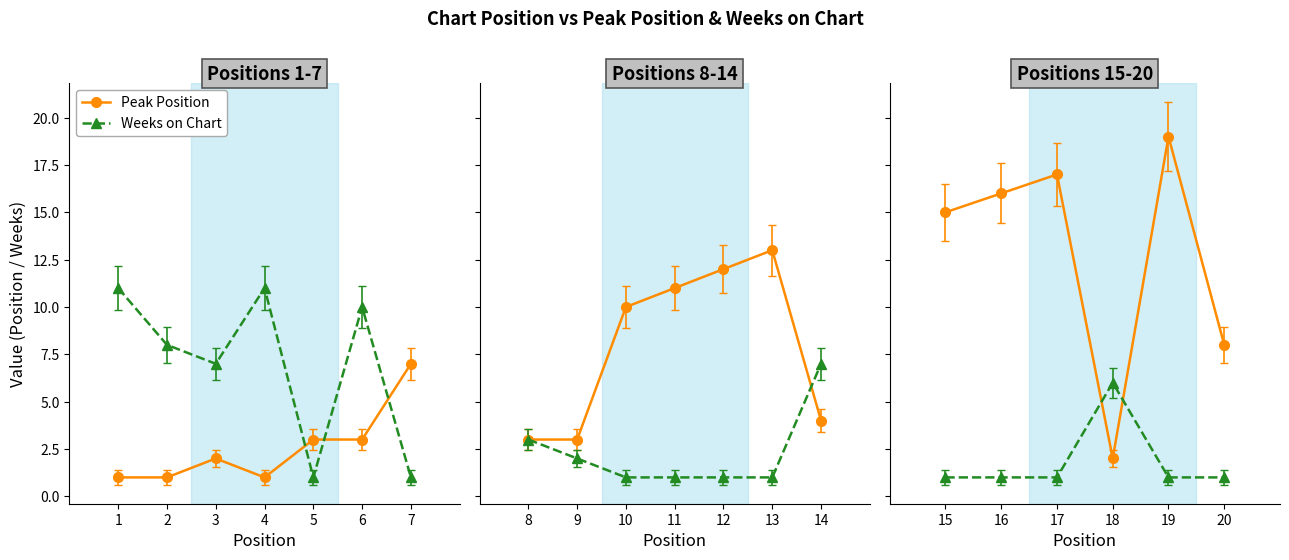

In Peak Position, how many points are higher than both neighbors (excluding endpoints)?

5